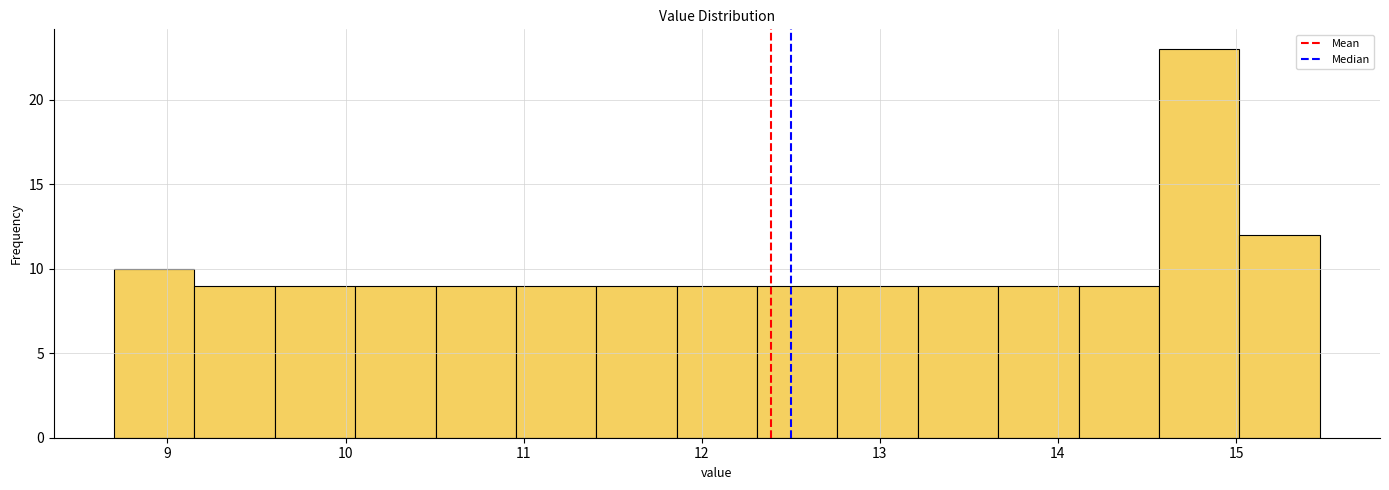

Reading left to right, transcribe this chart: for each bar, give the range it covers on the x-axis and its height. Neither the bar edges nor the heights are printed on the chart, so give them approximately, as read against the axes.

8.7 to 9.2: 10
9.2 to 9.6: 9
9.6 to 10.1: 9
10.1 to 10.5: 9
10.5 to 11.0: 9
11.0 to 11.4: 9
11.4 to 11.9: 9
11.9 to 12.3: 9
12.3 to 12.8: 9
12.8 to 13.2: 9
13.2 to 13.7: 9
13.7 to 14.1: 9
14.1 to 14.6: 9
14.6 to 15.0: 23
15.0 to 15.5: 12